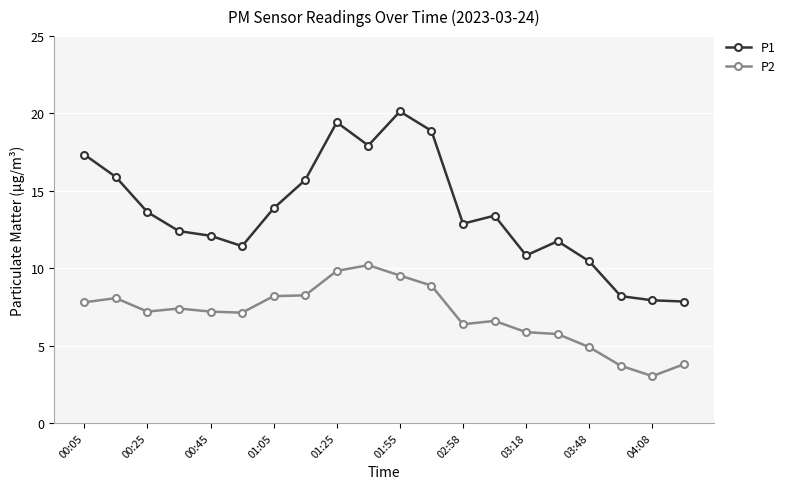

Which series has the largest total across all categories?

P1